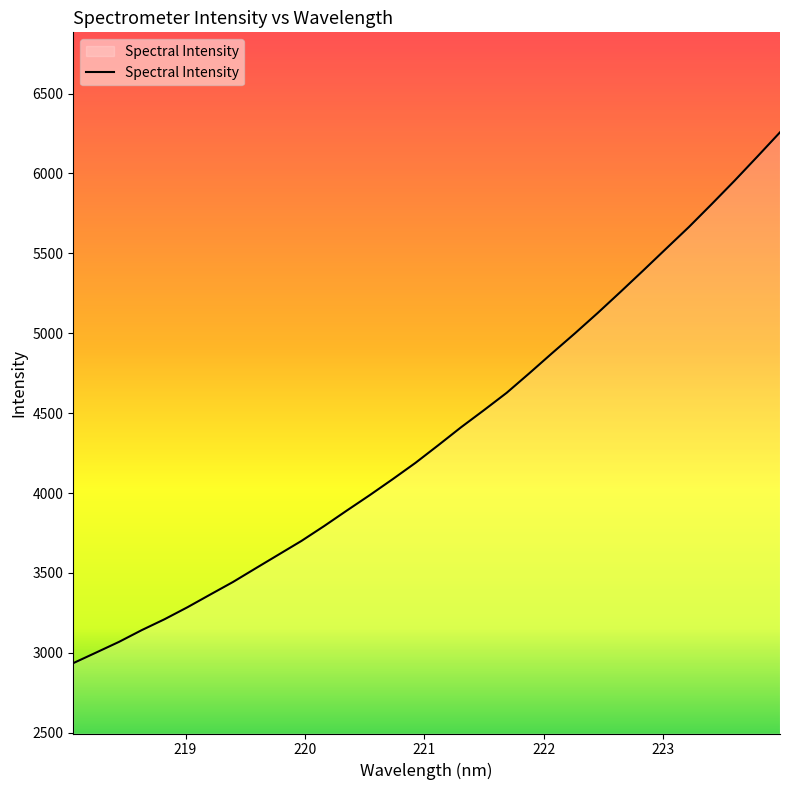

What is the minimum value shown in the chart?

2935.7